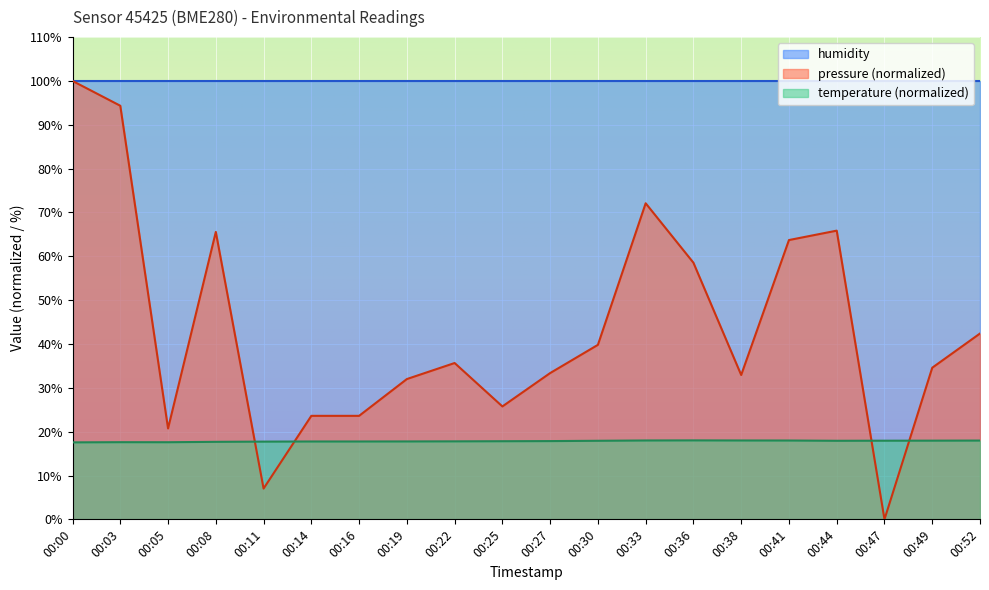

How many lines are shown in the chart?

3